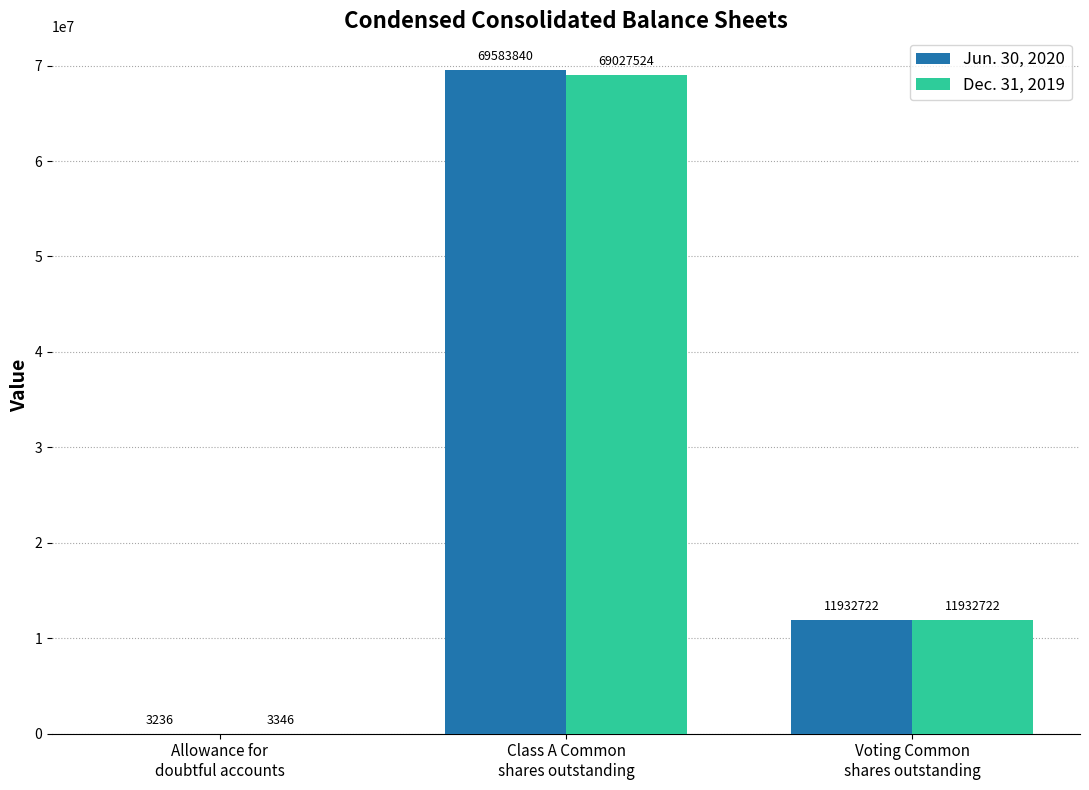

What is the maximum value shown in the chart?

69583840